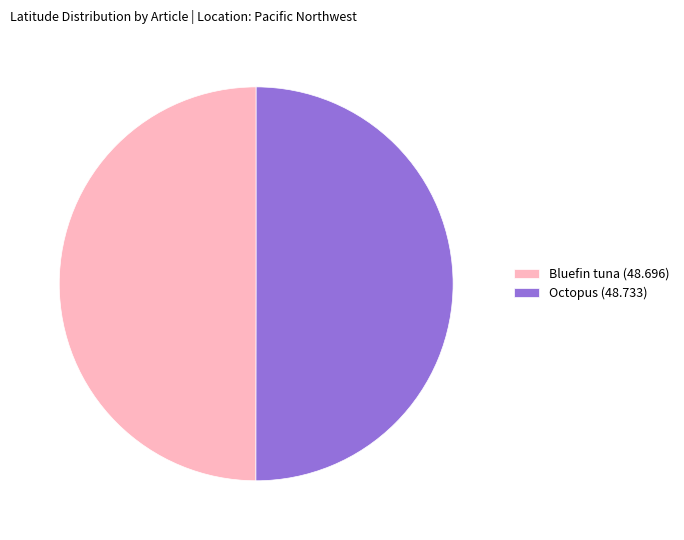

The Bluefin tuna (48.696) slice represents 50% of the pie. True or false?

True